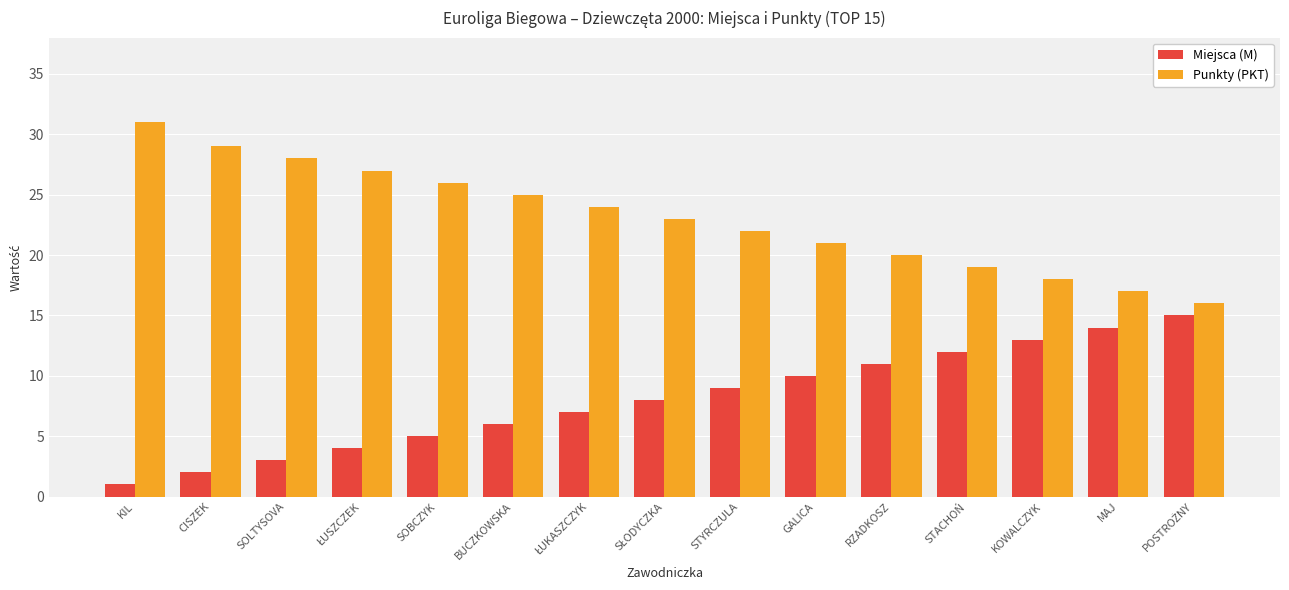

How many series are shown in this chart?

2